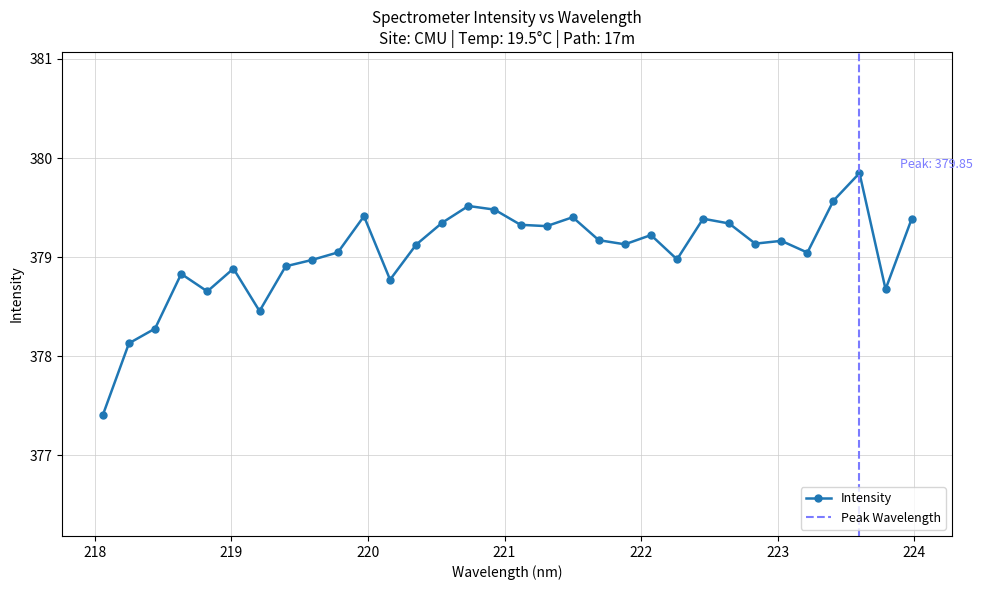

How many lines are shown in the chart?

1